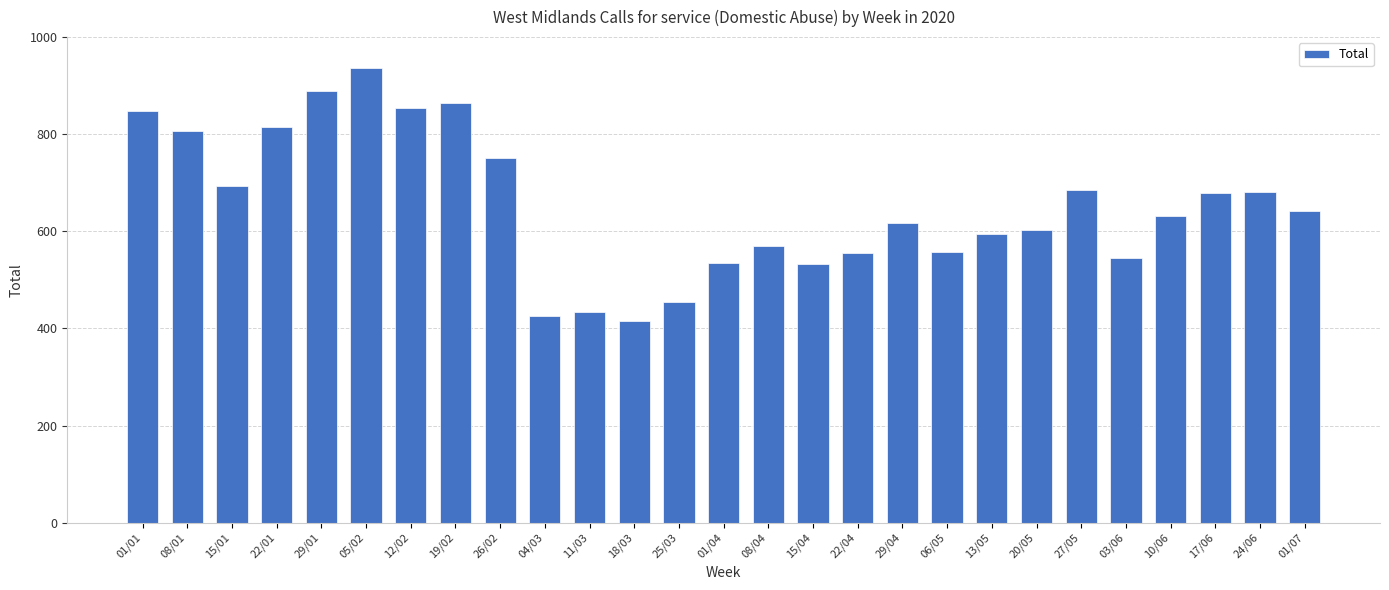

Is it true that the value at 01/04 is 535?

True